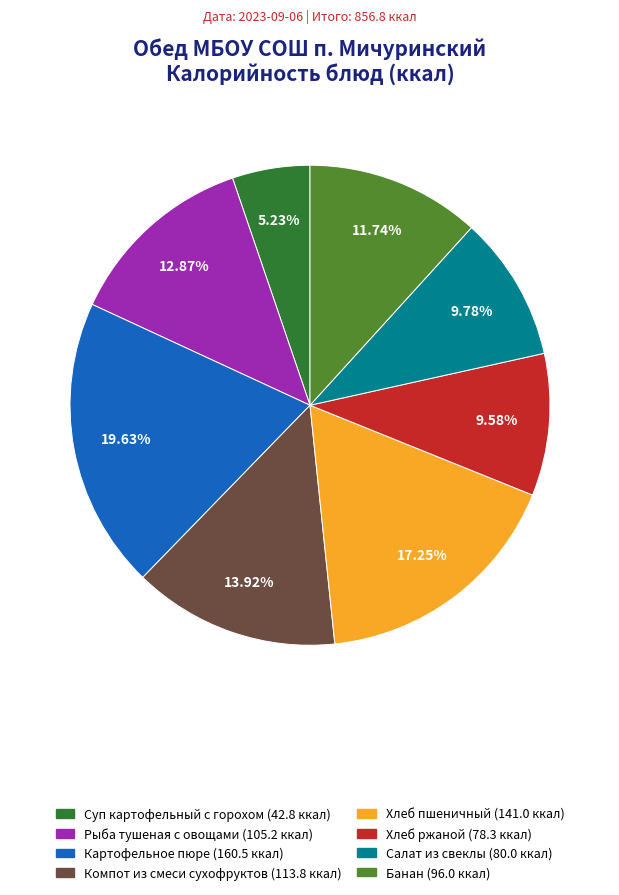

To the nearest percent, what portion does Хлеб ржаной represent?

10%